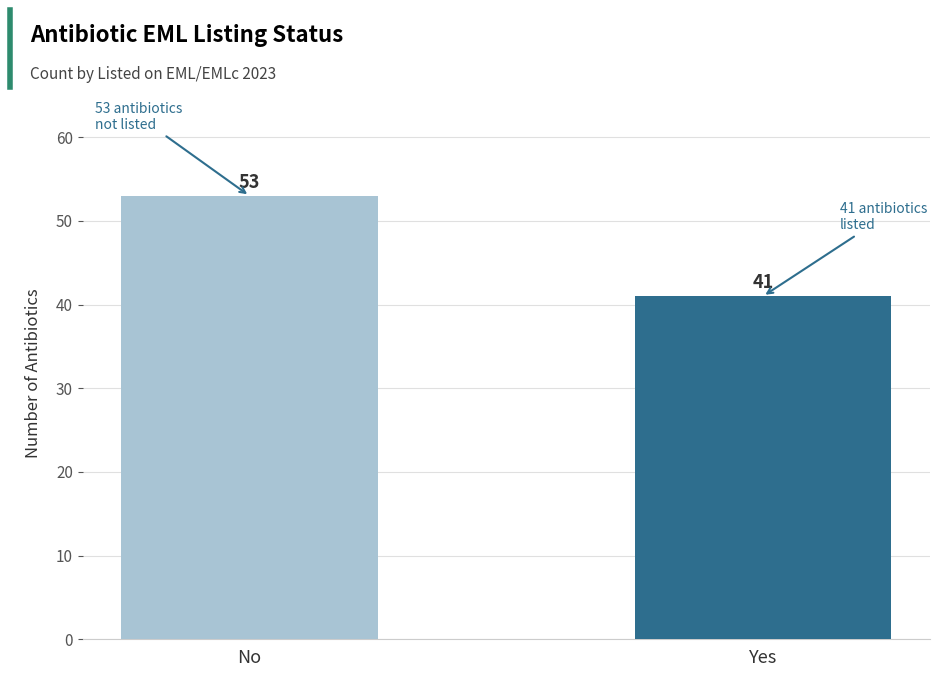

Rank the categories by value from highest to lowest.

No, Yes